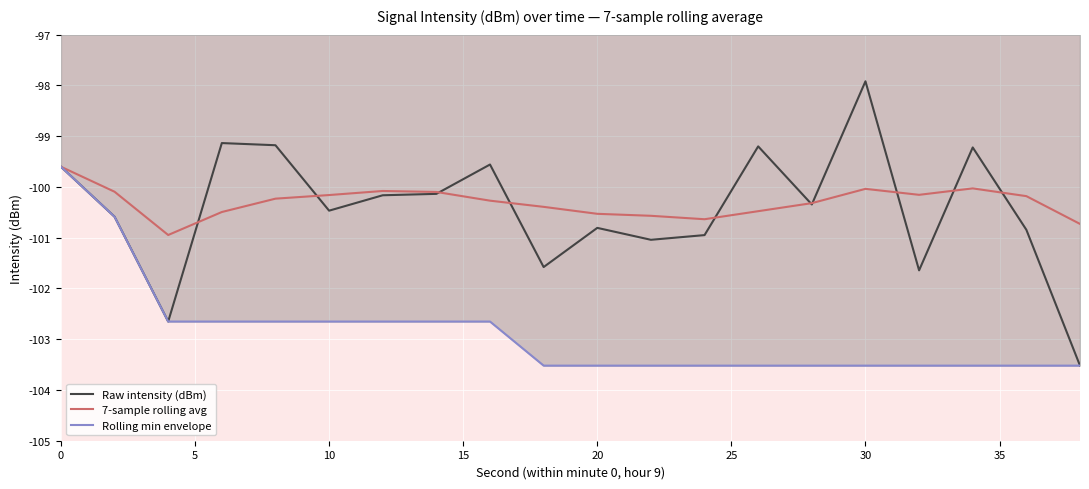

What is the greatest value displayed?

-97.9